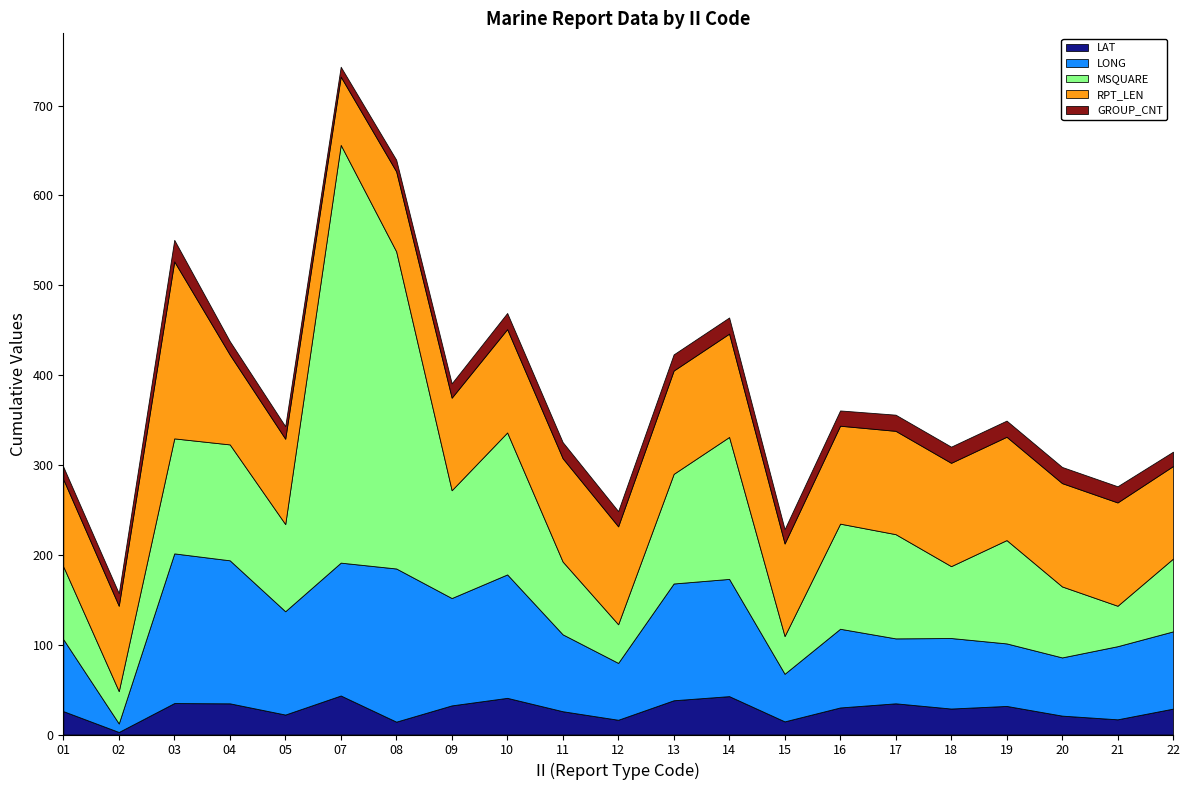

Is it true that LAT equals 67.5 at 10?

False